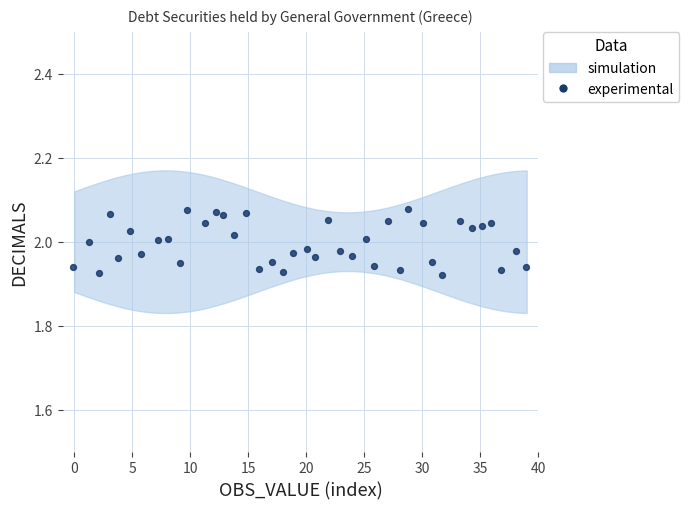

What is the range of X values (max minus min)?

39.0